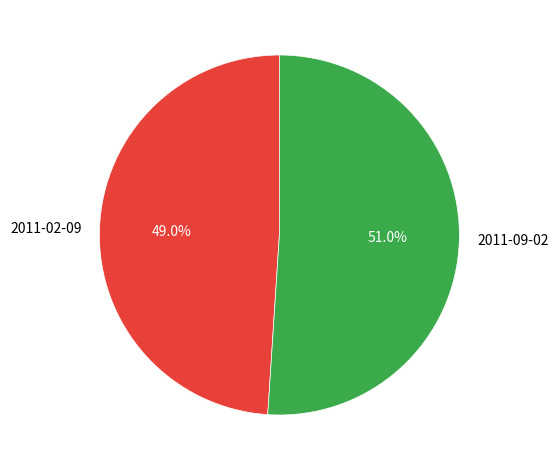

Count the number of slices in the pie.

2